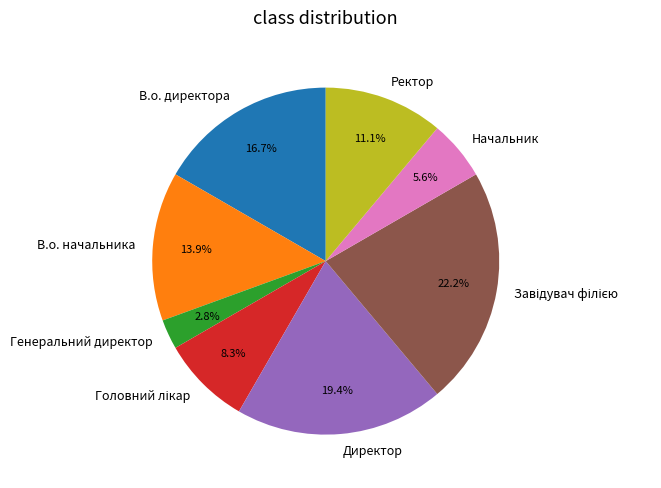

To the nearest percent, what is the average slice percentage?

12%